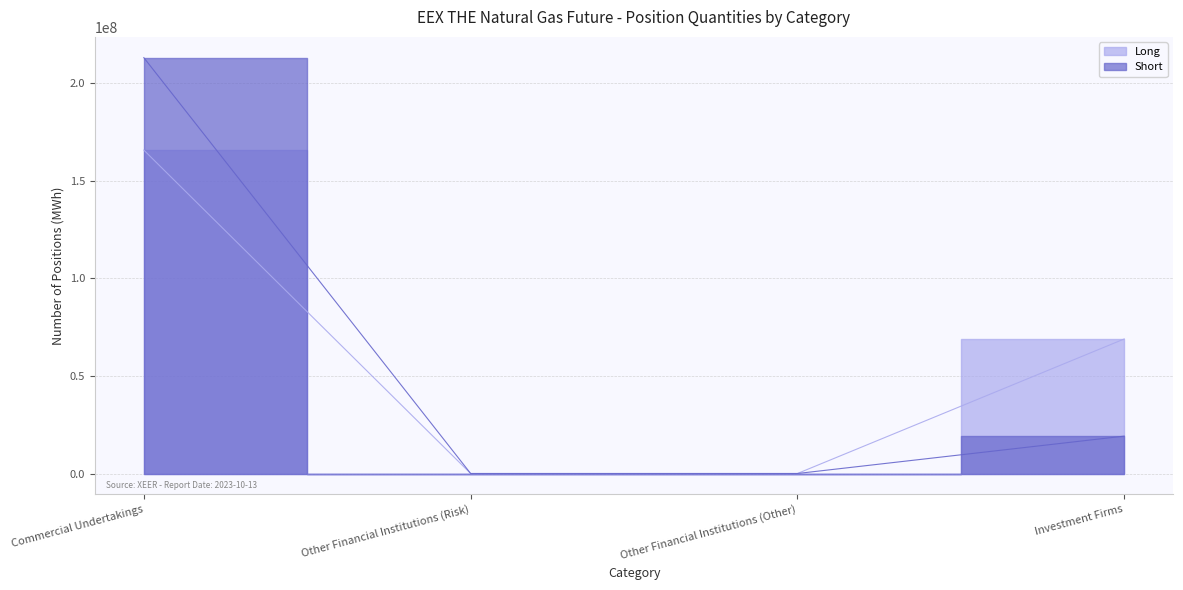

What is the spread (max minus min) of values at Commercial Undertakings?

47351402